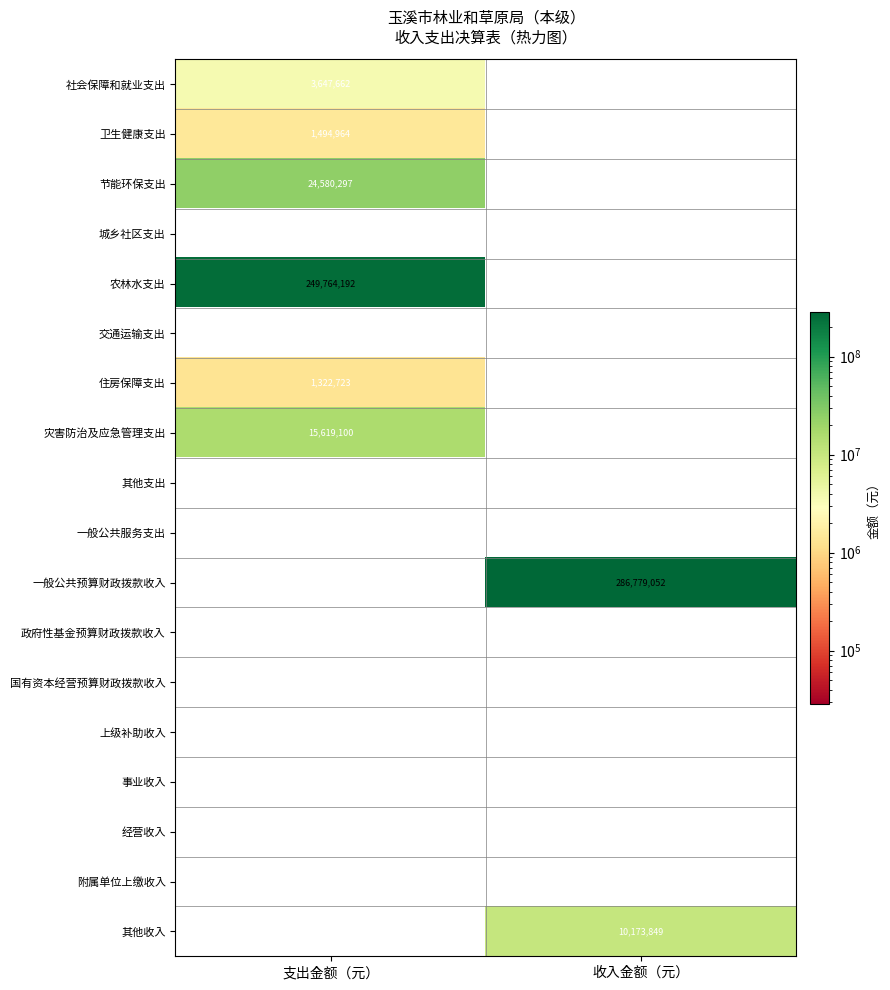

What is the total value across all series at 支出金额（元）?

296428938